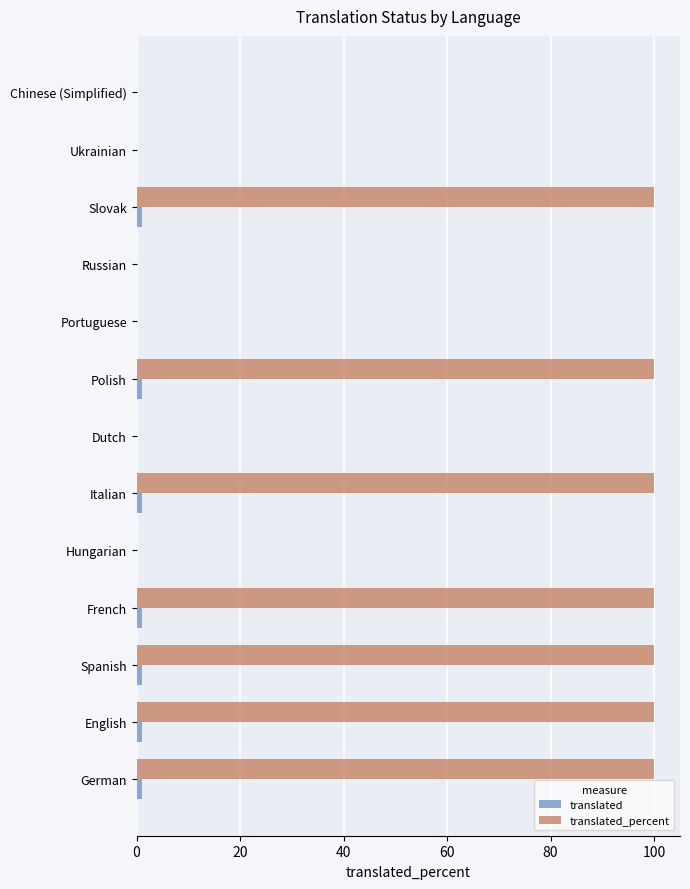

What is the greatest value displayed?

100